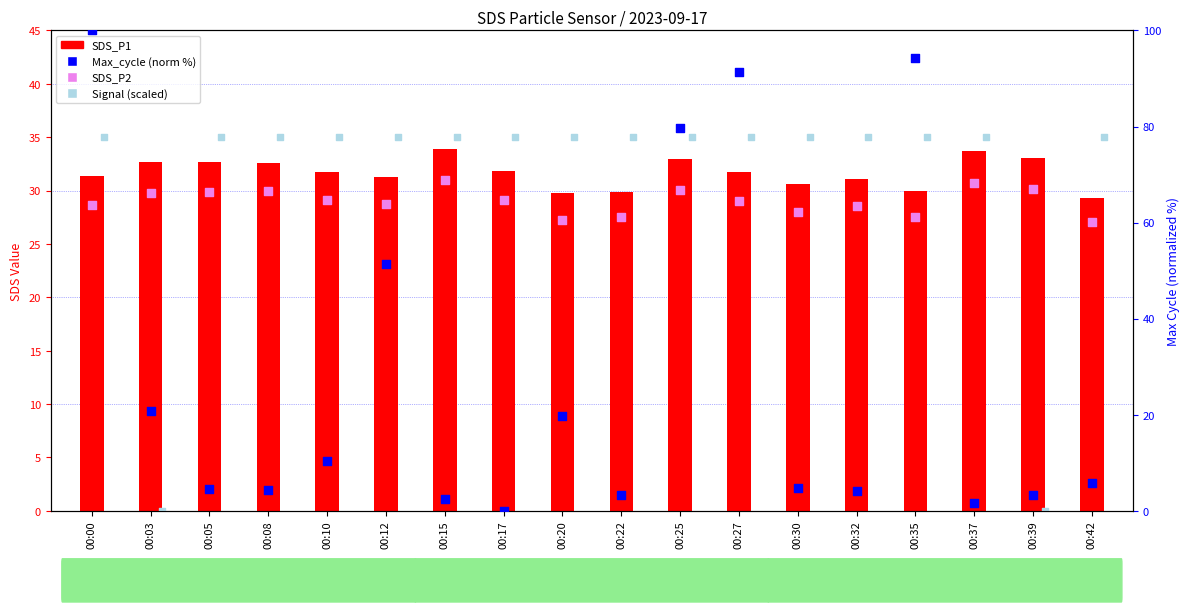

Which series has the largest total across all categories?

SDS_P1